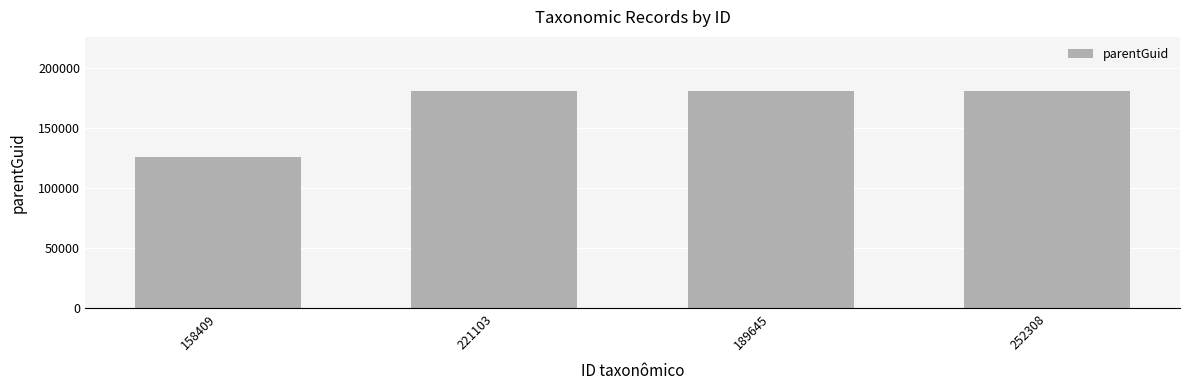

The chart shows a value of 125995 at 158409. True or false?

True